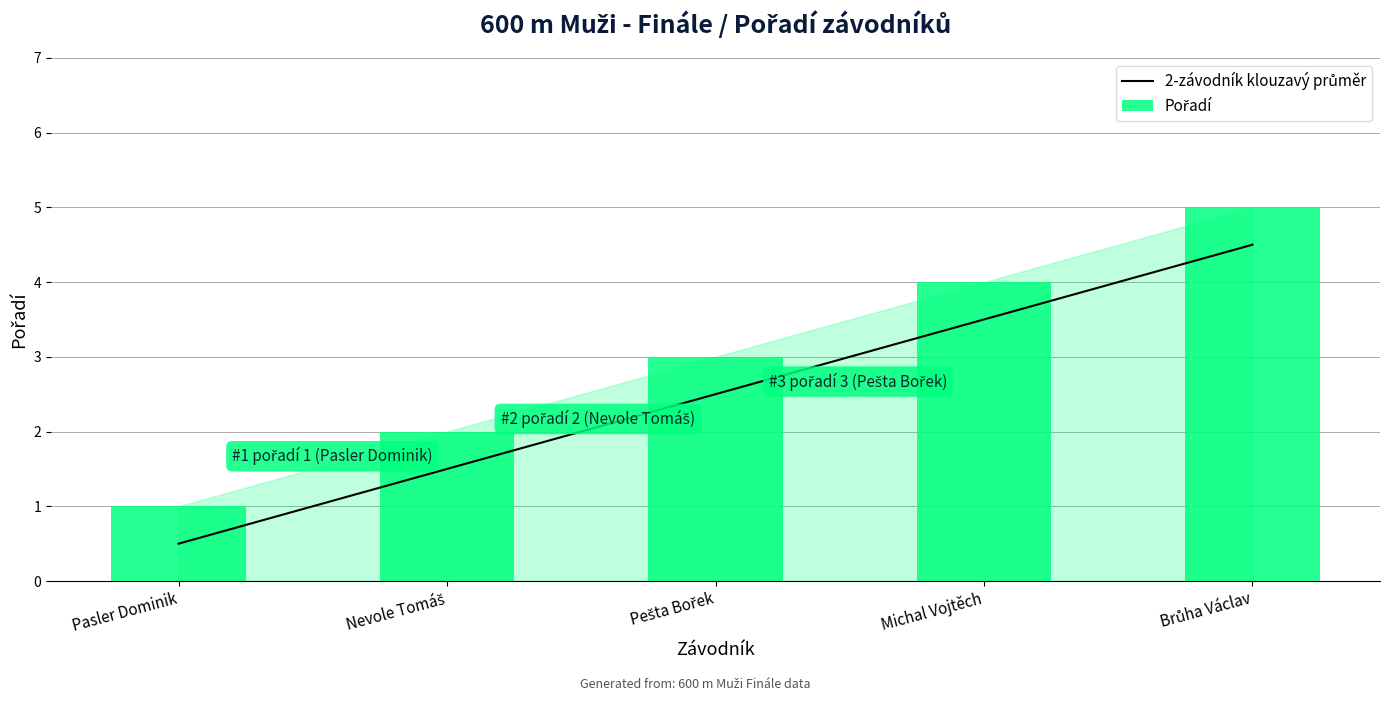

Count the number of data series in this chart.

2